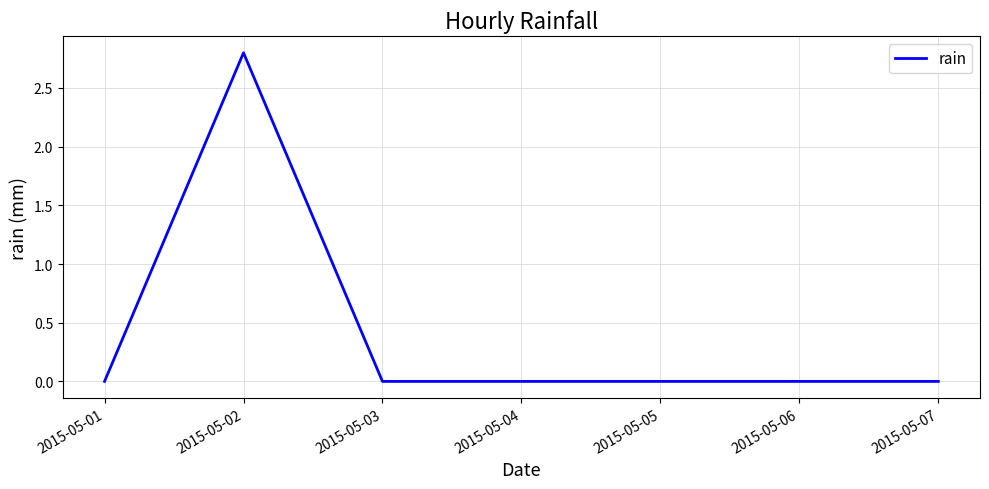

True or false: there are more than 0 points higher than both neighbors.

True